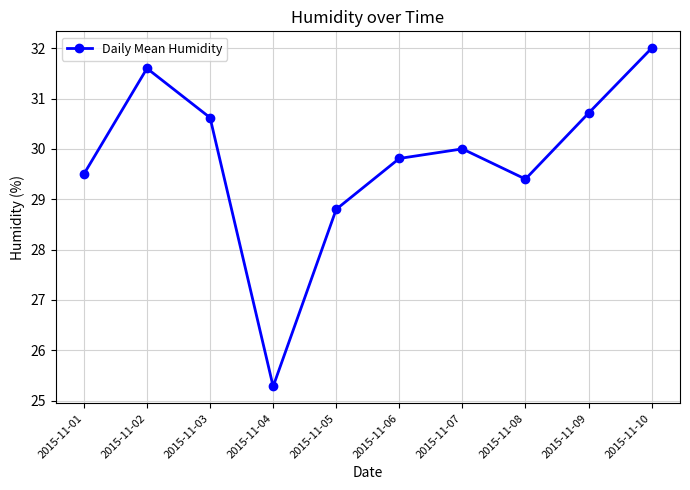

Reading left to right, transcribe all the data shown in this chart.

2015-11-01=29.5	2015-11-02=31.6	2015-11-03=30.6	2015-11-04=25.3	2015-11-05=28.8	2015-11-06=29.8	2015-11-07=30.0	2015-11-08=29.4	2015-11-09=30.7	2015-11-10=32.0